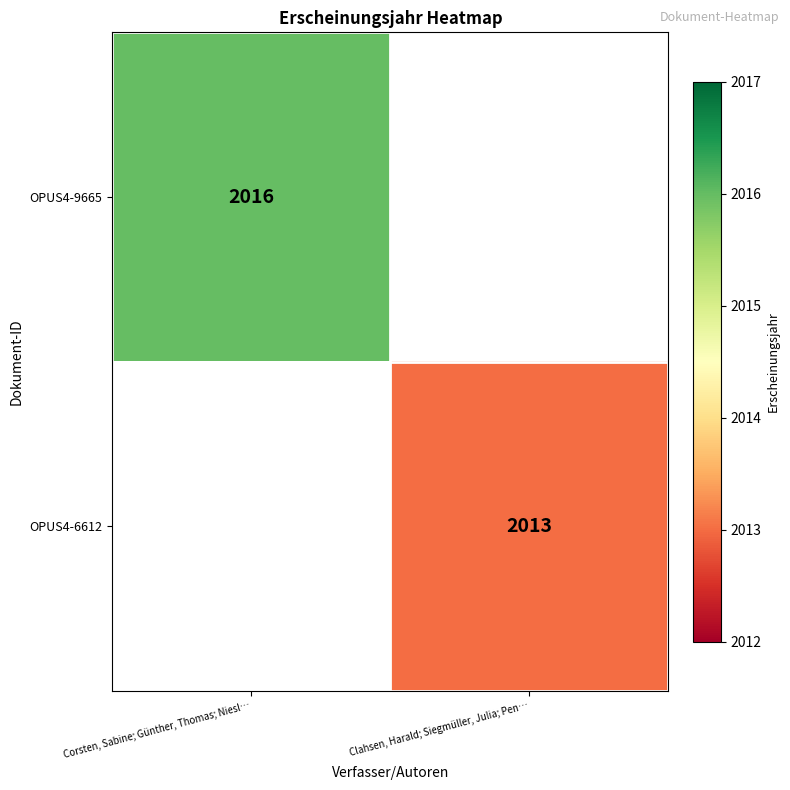

At how many categories does at least one series exceed 2015?

1